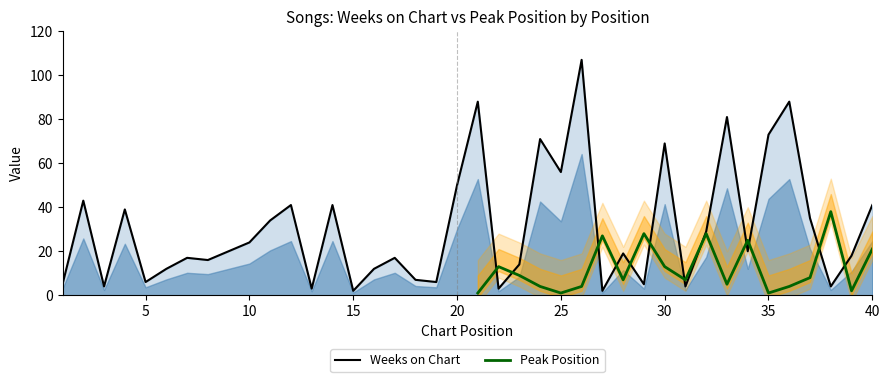

What is the change in value from 14 to 28?

-22